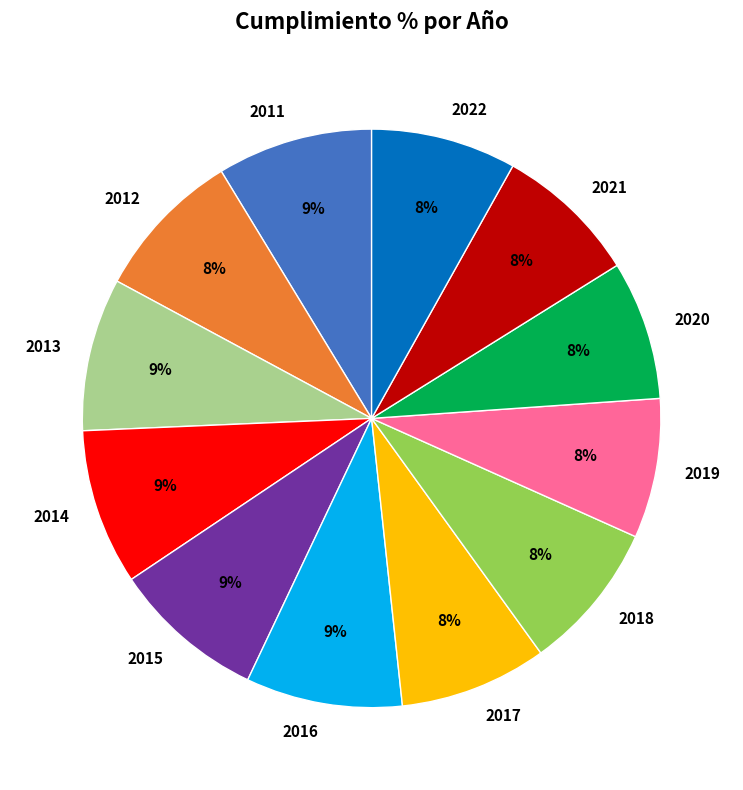

To the nearest percent, what is the difference between the largest and smallest slice percentages?

1%